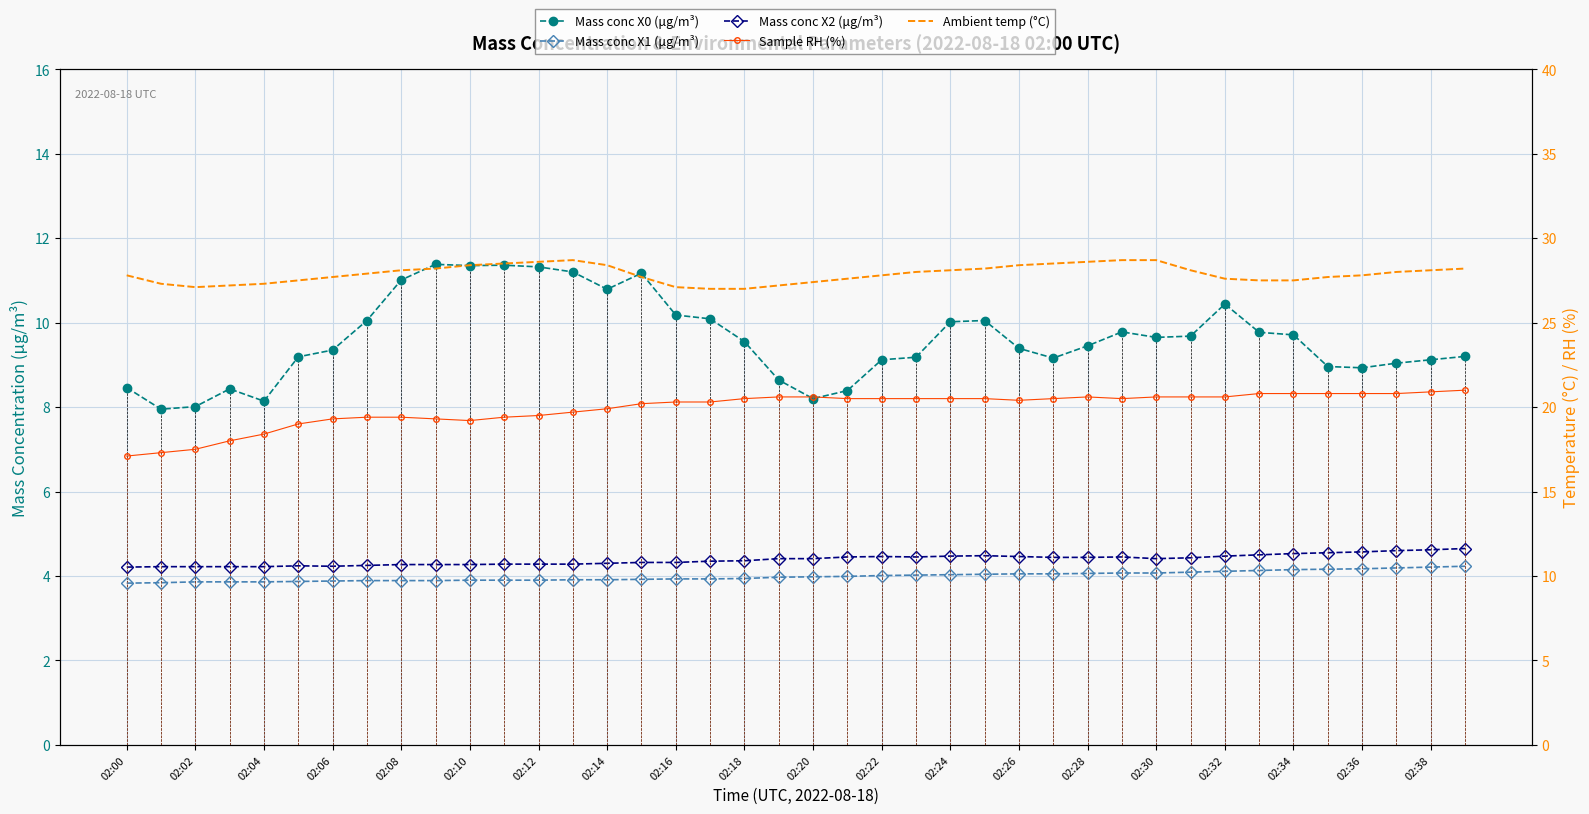

What is the difference between the highest and lowest values at 35?

23.5